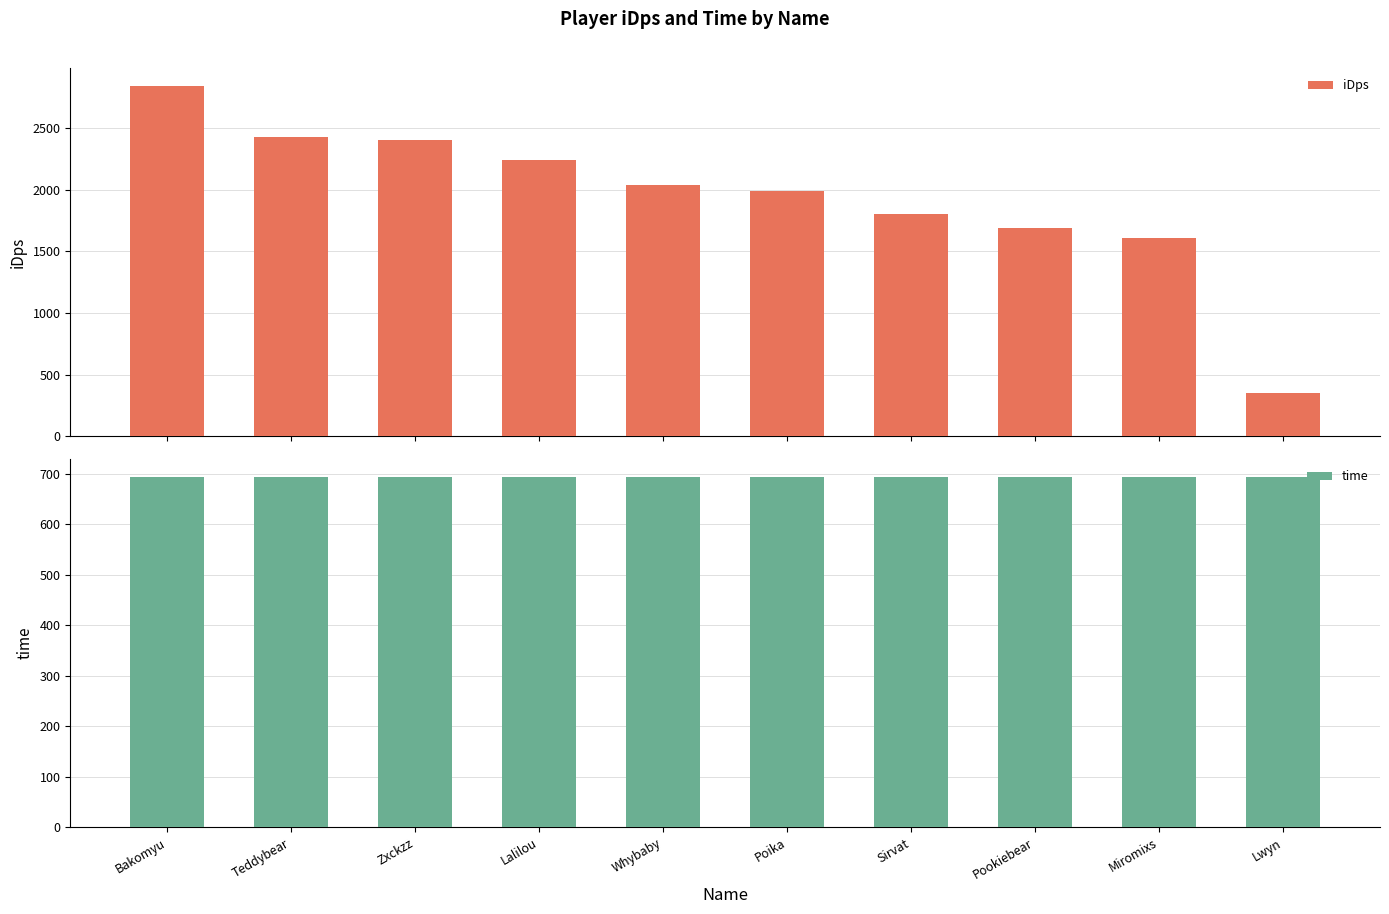

Reading left to right, transcribe all the data shown in this chart.

iDps: 2847.4	2426.8	2401.4	2244.1	2042.4	1994.6	1802.9	1690.4	1612.8	353.2
time: 694.0	694.0	694.0	694.0	694.0	694.0	694.0	694.0	694.0	694.0